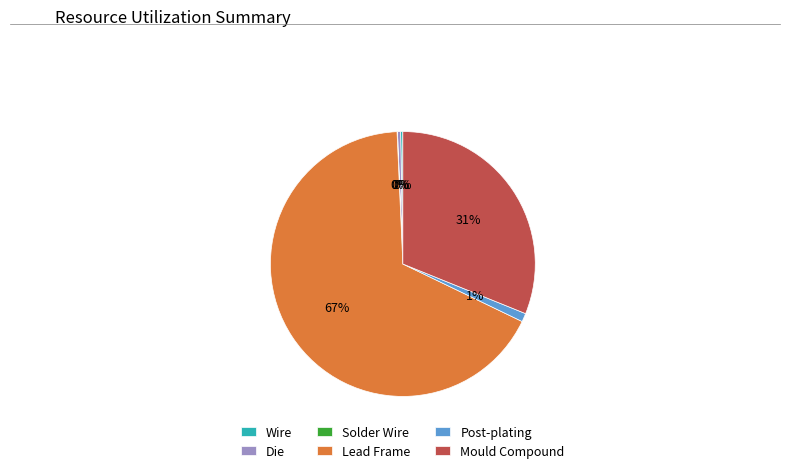

What percentage is the Mould Compound slice, to the nearest percent?

31%